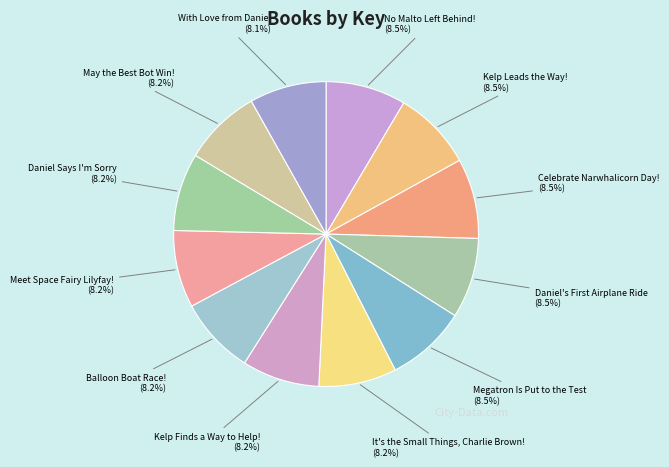

Is it true that Kelp Finds a Way to Help! is 8% of the pie?

True